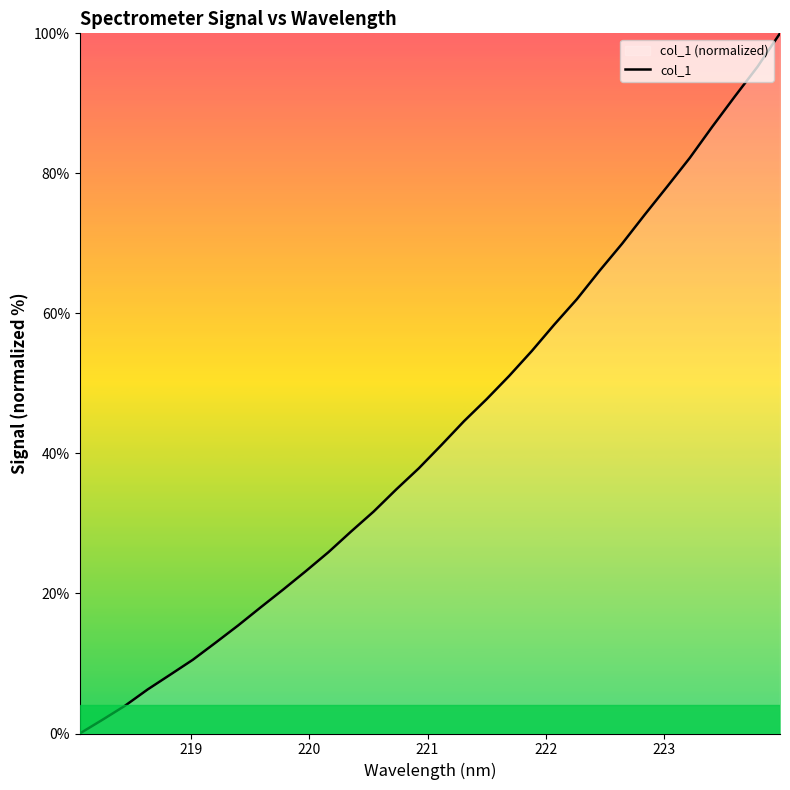

True or false: the data has more than 2 interior local peaks.

False